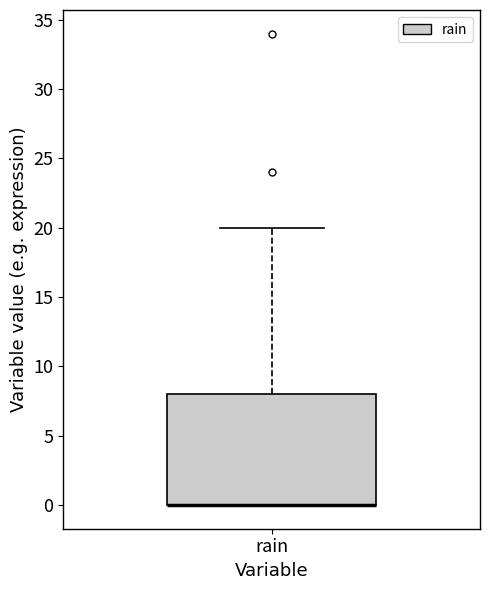

Transcribe this box plot: give where the median line is, the range the box spans, and where the two whiskers end, as read against the y-axis. The values are not printed on the chart, so give them approximately, as read against the axis.

median 0 (drawn on the box's lower edge), box 0 to 8, whiskers 0 to 20